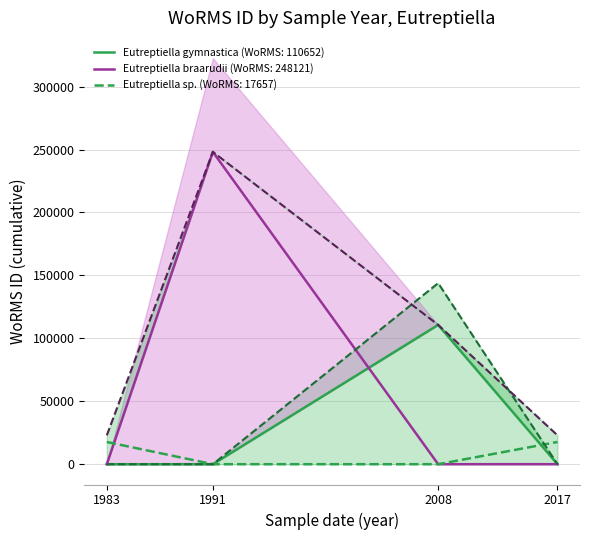

What are all the series names shown in the legend?

Eutreptiella gymnastica, Eutreptiella braarudii, Eutreptiella sp.